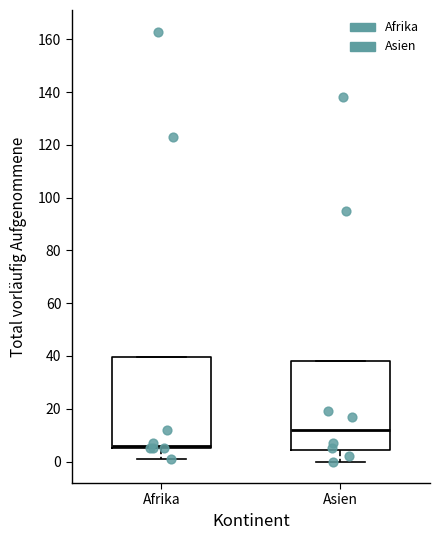

Which box's median line is the lowest?

Afrika